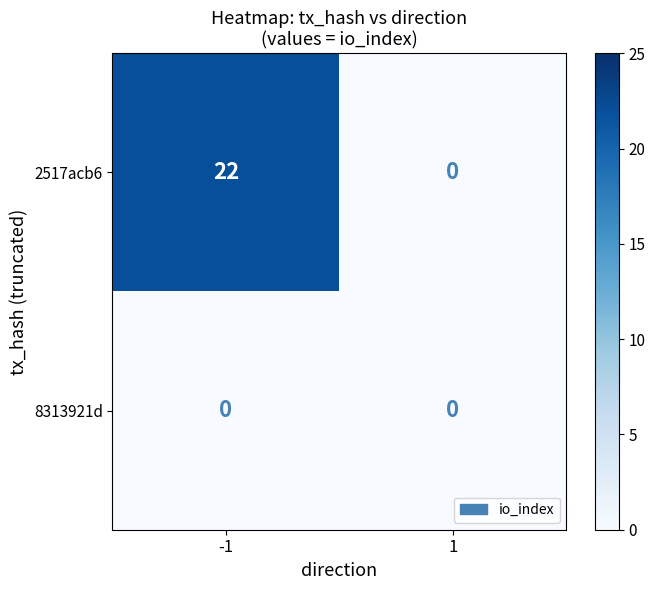

Which label corresponds to the largest value in the chart?

-1